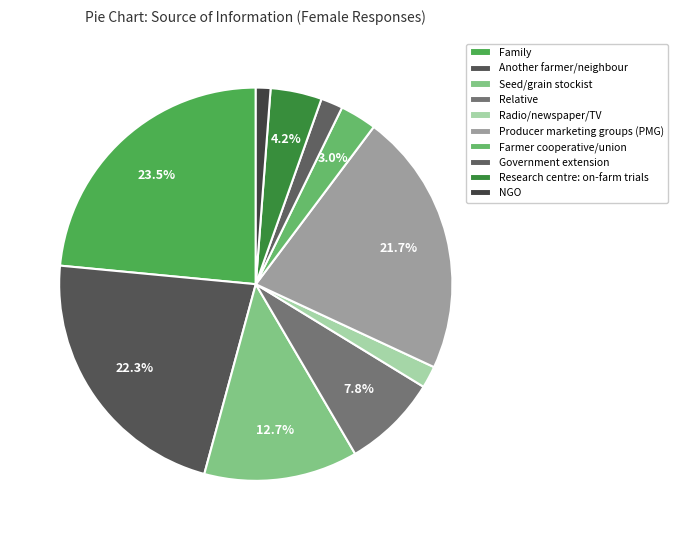

Between Producer marketing groups (PMG) and Research centre: on-farm trials, which is larger?

Producer marketing groups (PMG)